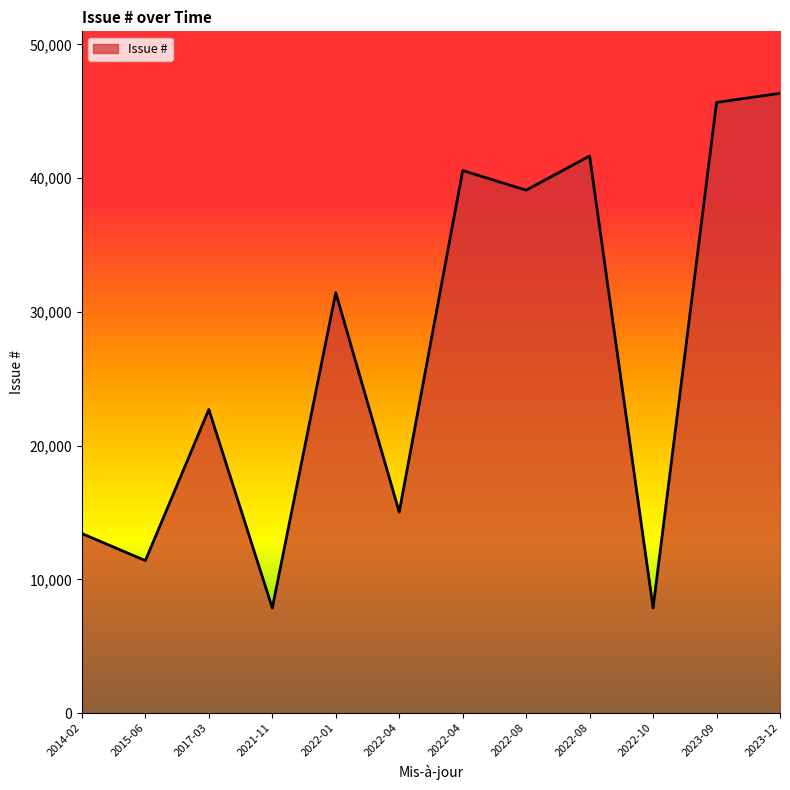

Rank the categories by value from highest to lowest.

2023-12, 2023-09, 2022-08, 2022-04, 2022-08, 2022-01, 2017-03, 2022-04, 2014-02, 2015-06, 2022-10, 2021-11